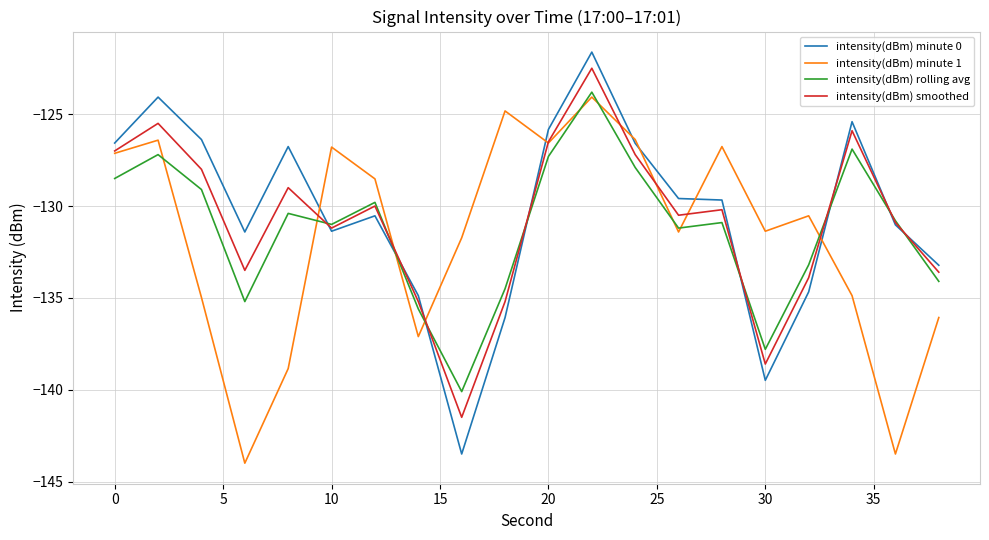

Count the number of data series in this chart.

4